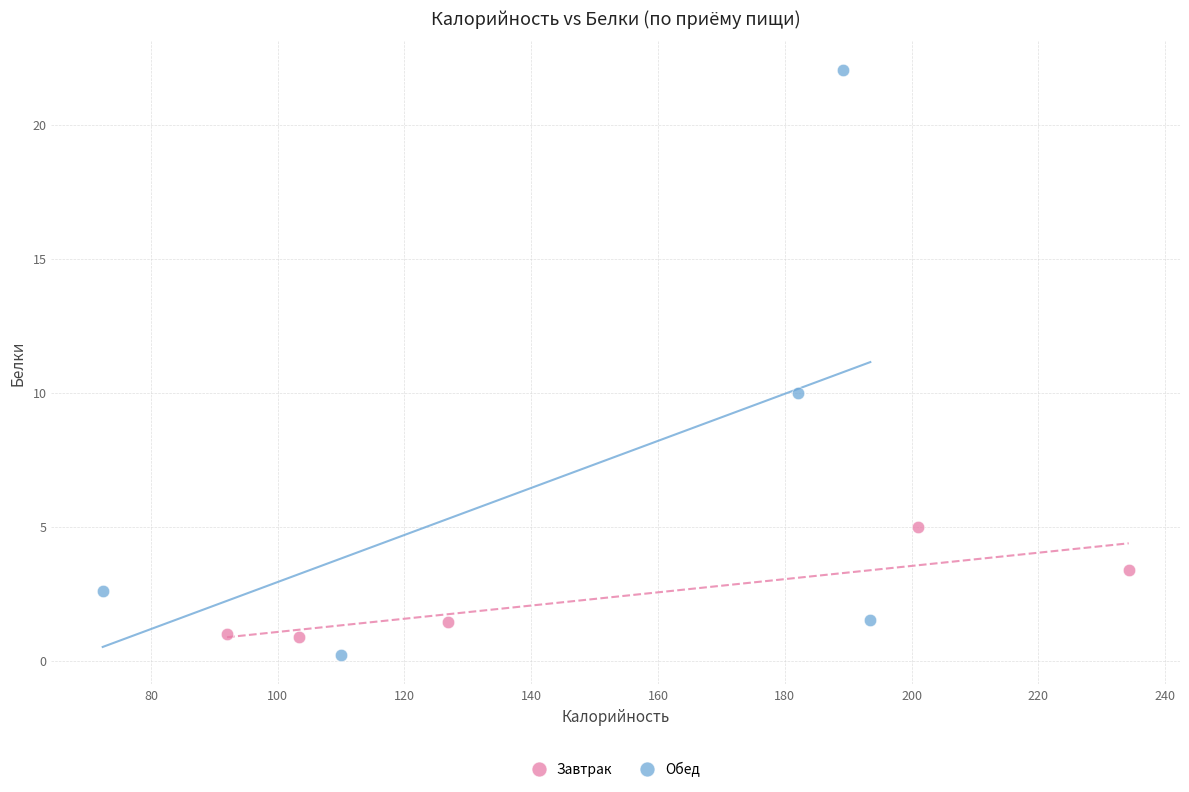

What are all the series names shown in the legend?

Завтрак, Обед